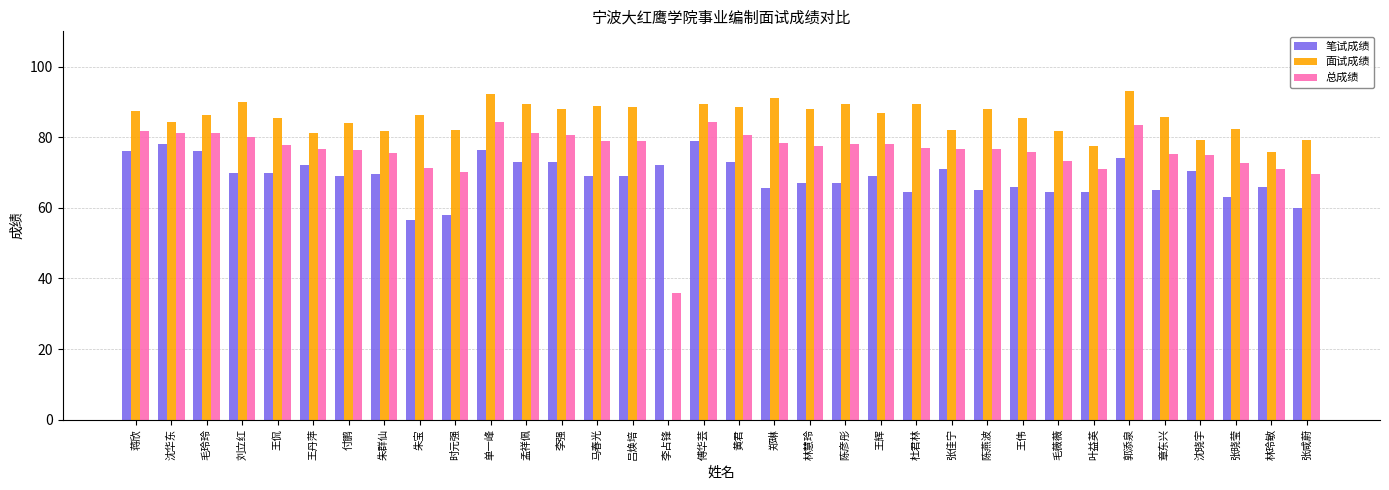

What is the approximate value of 笔试成绩 at 王辉?

69.0